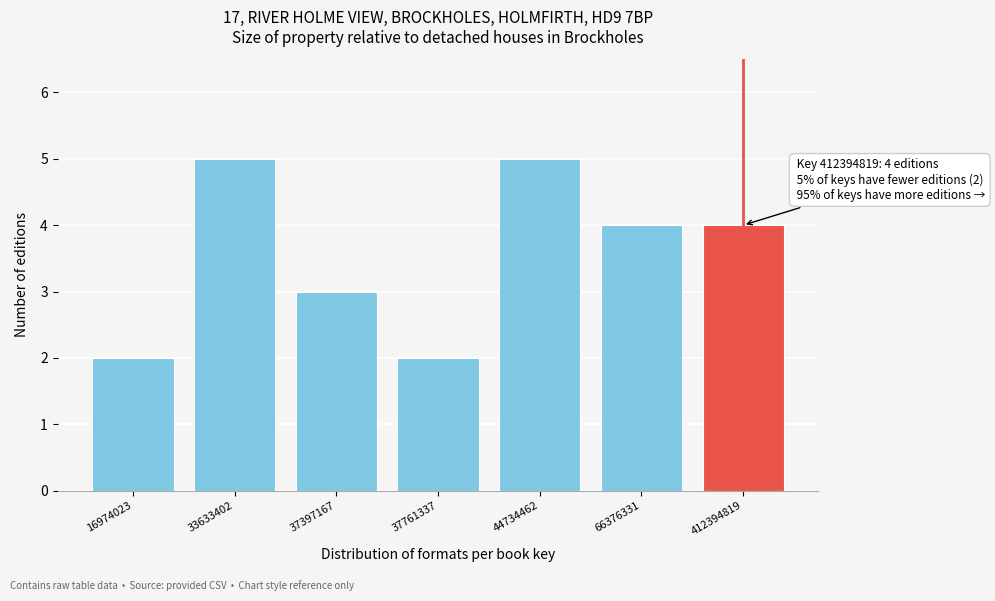

Reading left to right, extract all data points from this chart.

2	5	3	2	5	4	4